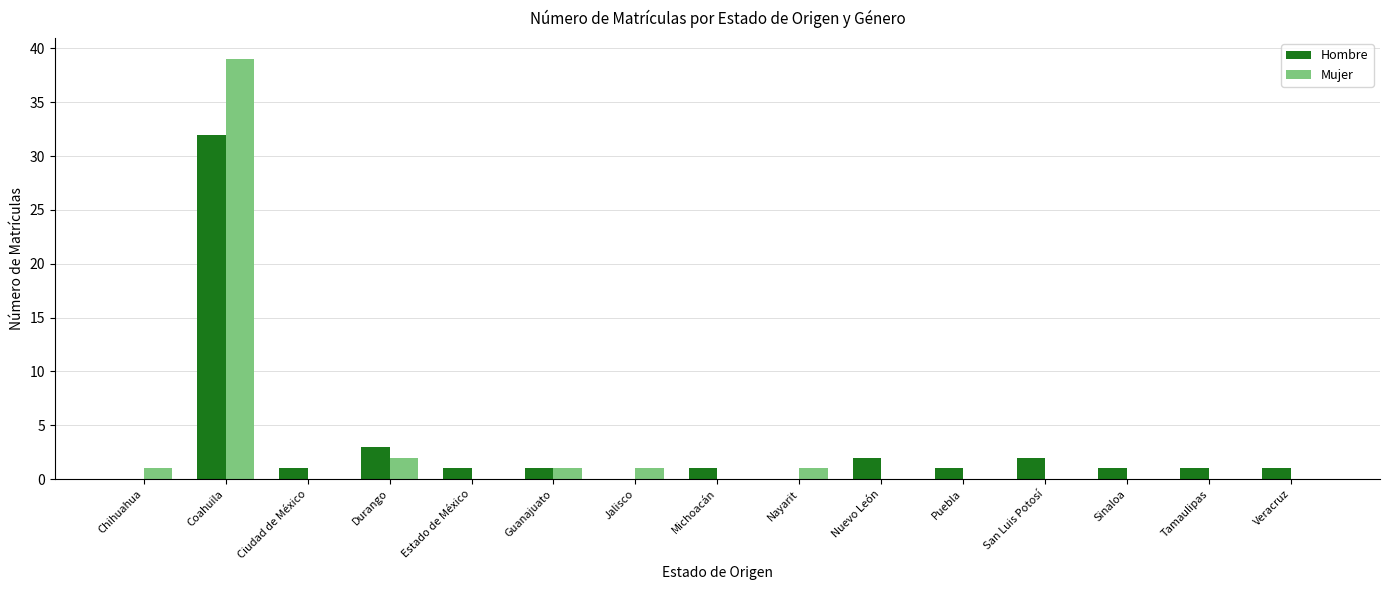

Does the chart contain stacked bars?

No